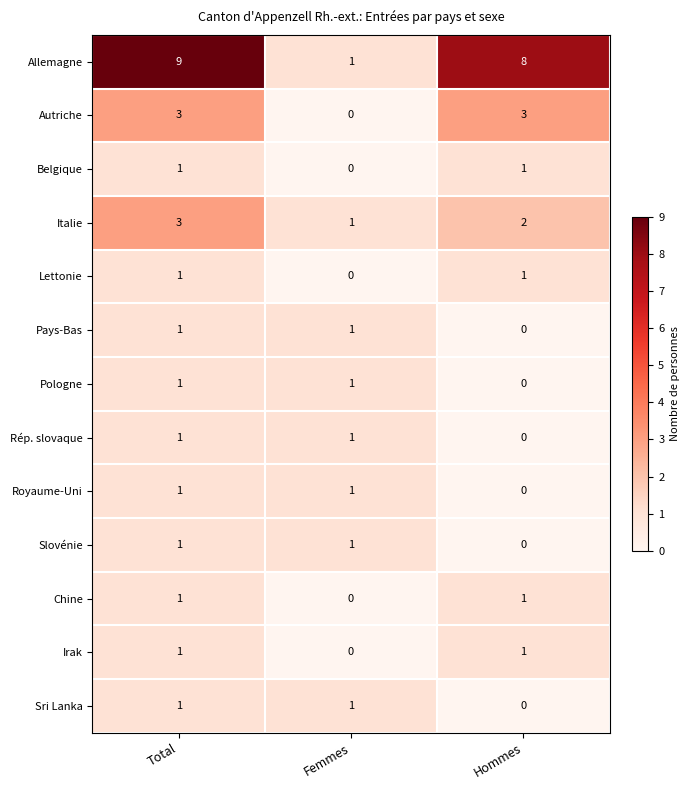

True or false: Italie has a value of 2 at Total.

False